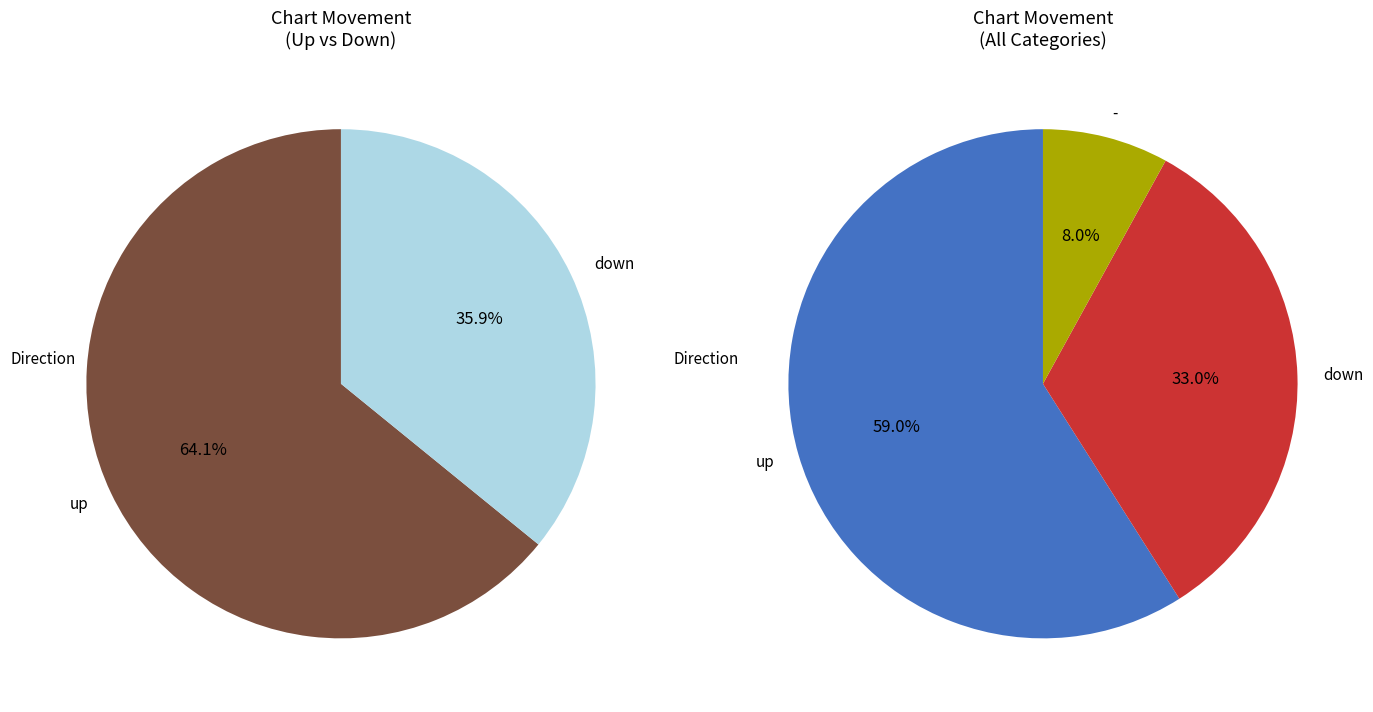

Is it true that - is 3% of the pie?

False